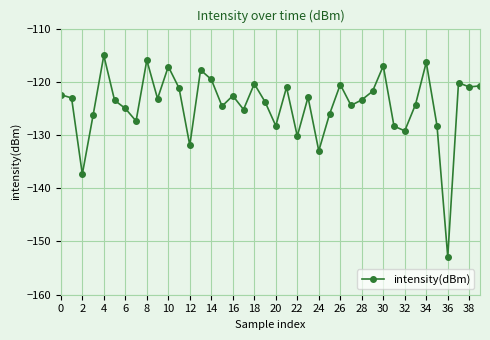

What is the difference between the maximum and minimum values?

37.8